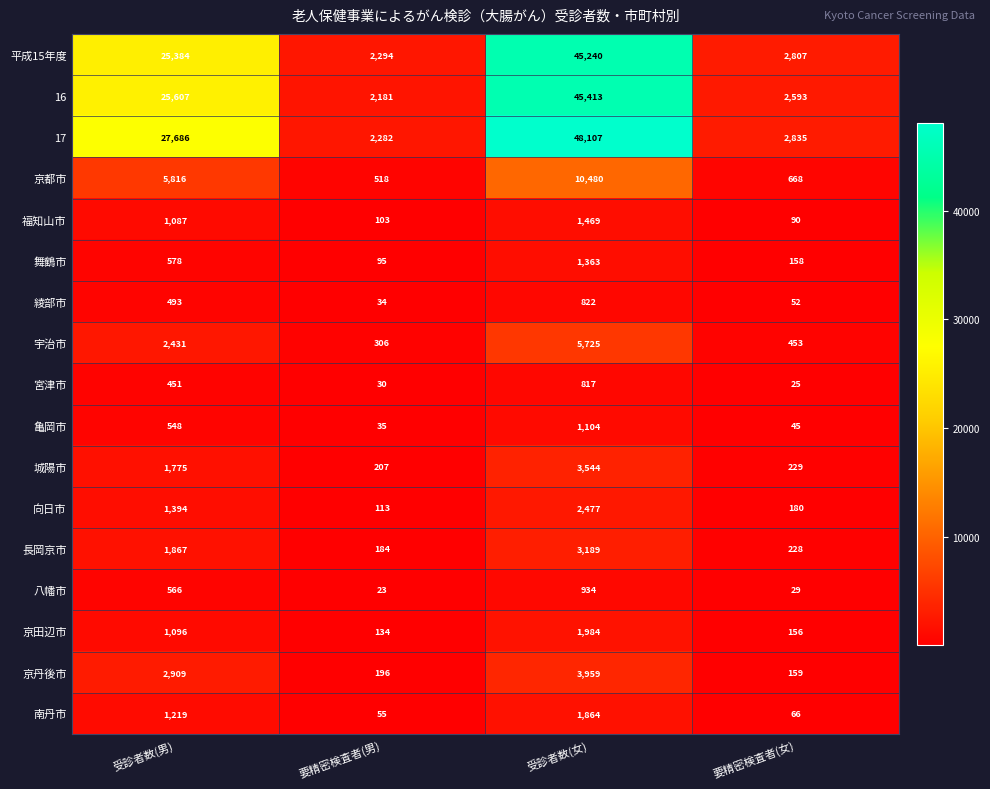

What is the approximate value of 南丹市 at 受診者数(女), to the nearest 100?

1900